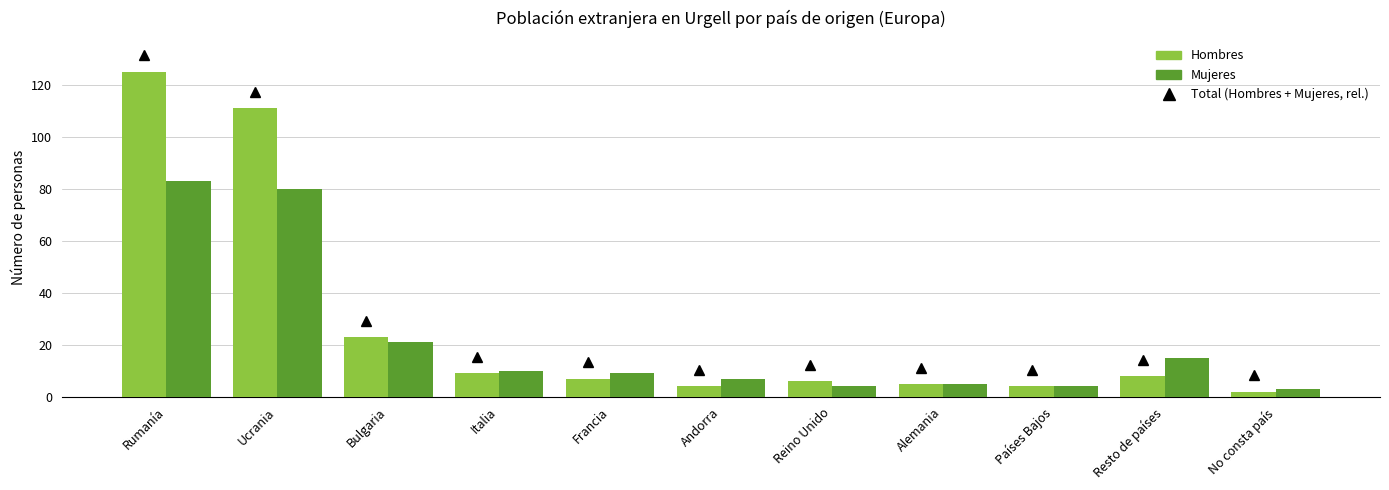

What is the label of the 6th bar from the right?

Andorra